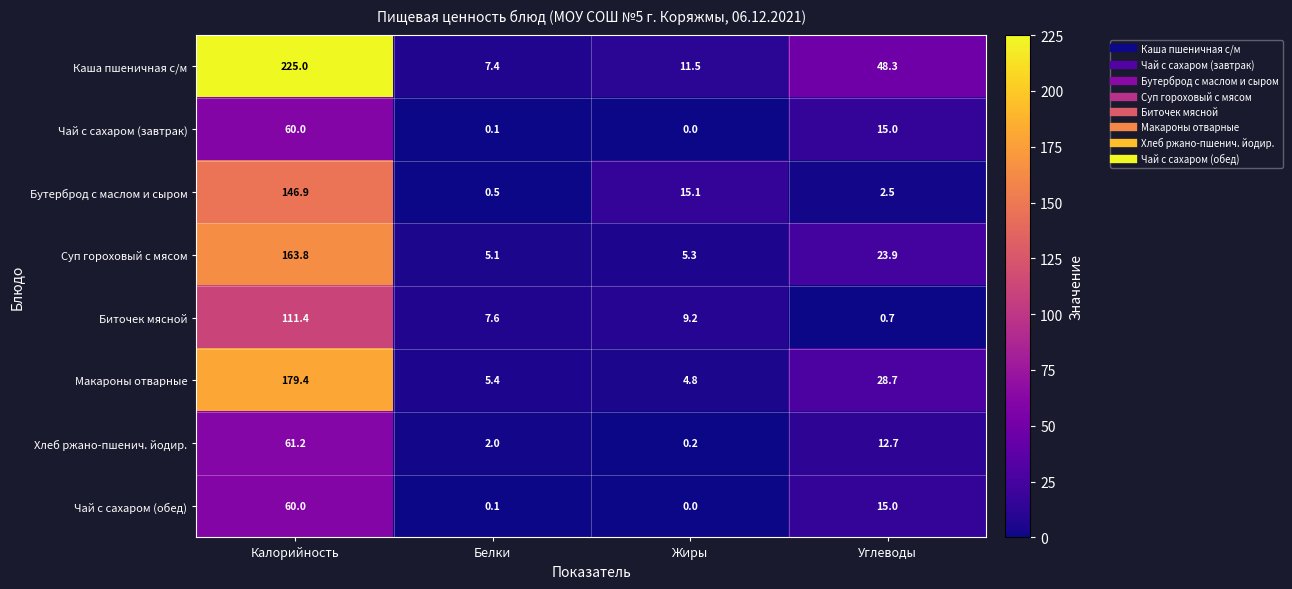

What is the difference between the second highest and second lowest values in the Чай с сахаром (завтрак) series?

14.9